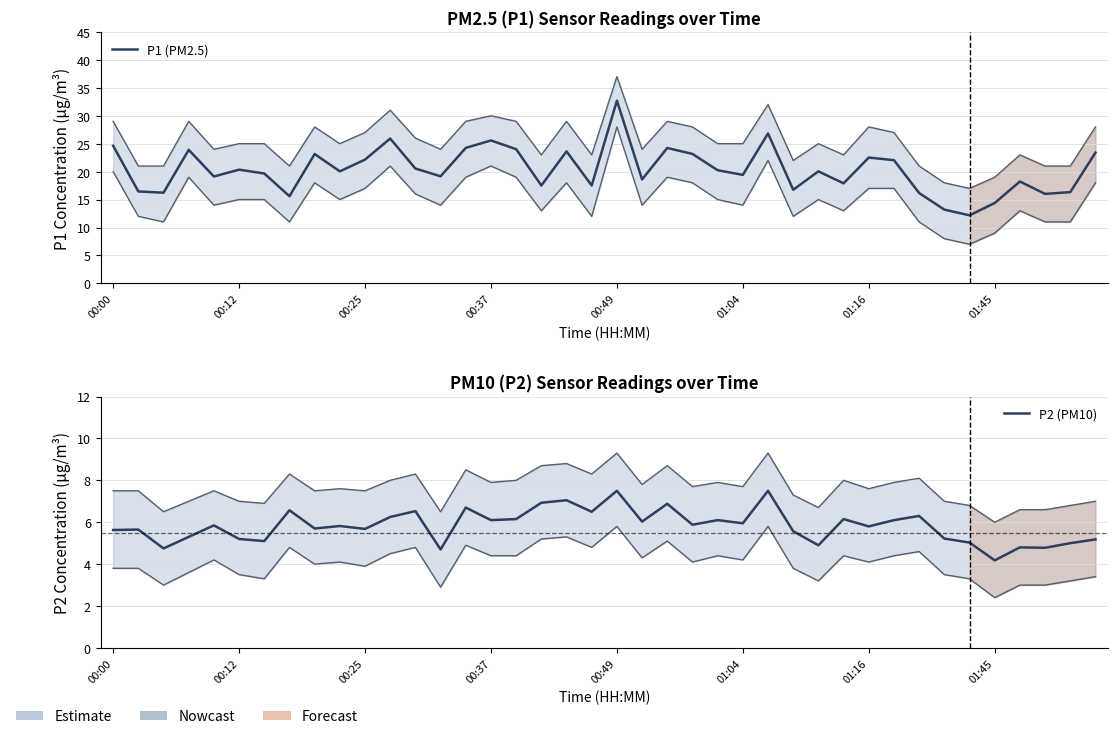

What is the maximum value shown in the chart?

32.7